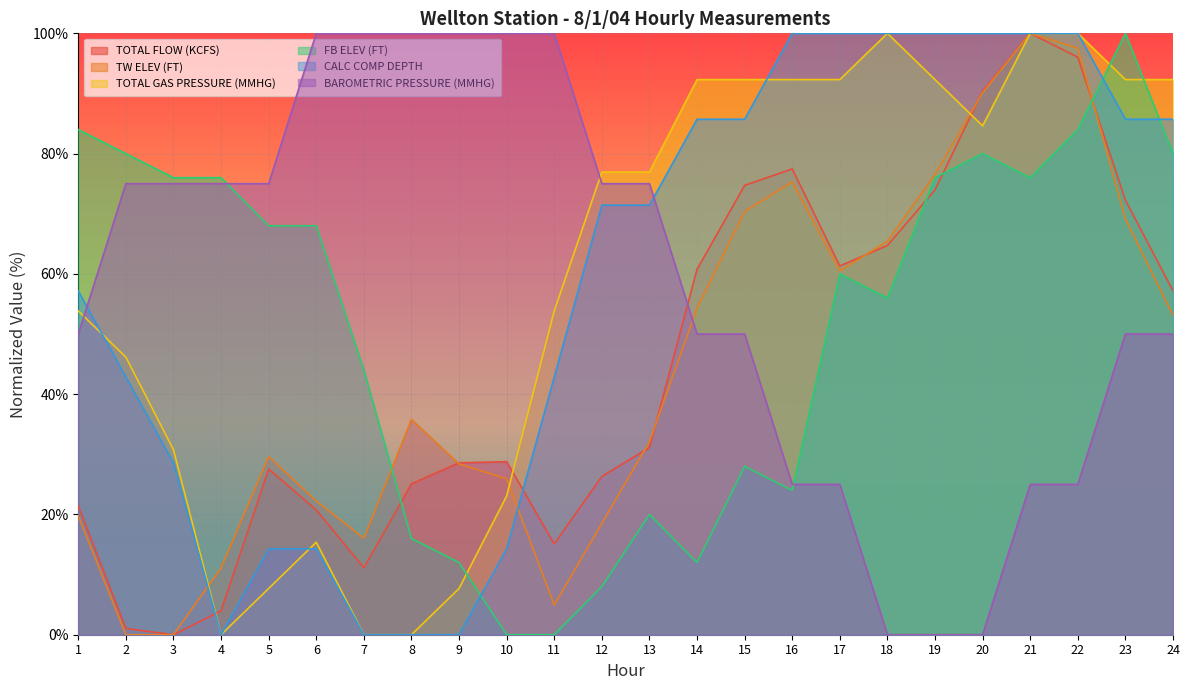

How many times do BAROMETRIC PRESSURE (MMHG) and TOTAL GAS PRESSURE (MMHG) cross each other?

2